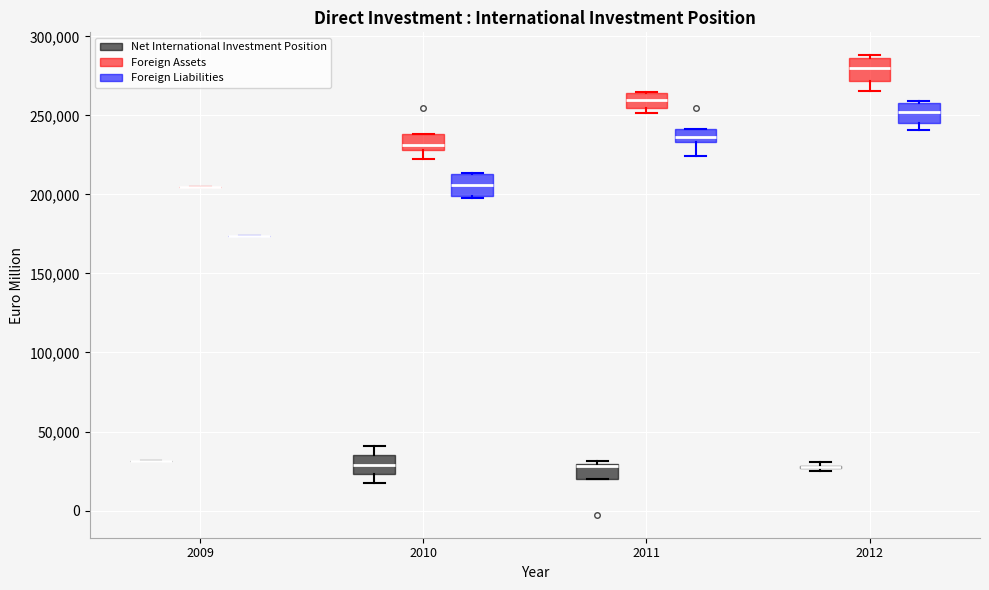

Reading left to right, read every box against the y-axis: the position of its median line, the range the box covers, and the ends of its whiskers. The values are not printed on the chart, so give them approximately, as read against the axis.

2009 (Net International Investment Position): box collapsed to a line at 30000, whiskers 30000 to 30000
2009 (Foreign Assets): box collapsed to a line at 205000, whiskers 205000 to 205000
2009 (Foreign Liabilities): box collapsed to a line at 175000, whiskers 175000 to 175000
2010 (Net International Investment Position): median 30000, box 25000 to 35000, whiskers 20000 to 40000
2010 (Foreign Assets): median 230000 (just above the box's lower edge), box 230000 to 240000, whiskers 220000 to 240000
2010 (Foreign Liabilities): median 205000, box 200000 to 215000, whiskers 200000 to 215000
2011 (Net International Investment Position): median 30000 (drawn on the box's upper edge), box 20000 to 30000, whiskers 20000 to 30000 (just above the box's upper edge)
2011 (Foreign Assets): median 260000, box 255000 to 265000, whiskers 250000 to 265000
2011 (Foreign Liabilities): median 235000 (inside the box), box 235000 to 240000, whiskers 225000 to 240000
2012 (Net International Investment Position): box collapsed to a line at 25000, whiskers 25000 to 30000
2012 (Foreign Assets): median 280000, box 270000 to 285000, whiskers 265000 to 290000
2012 (Foreign Liabilities): median 250000, box 245000 to 260000, whiskers 240000 to 260000